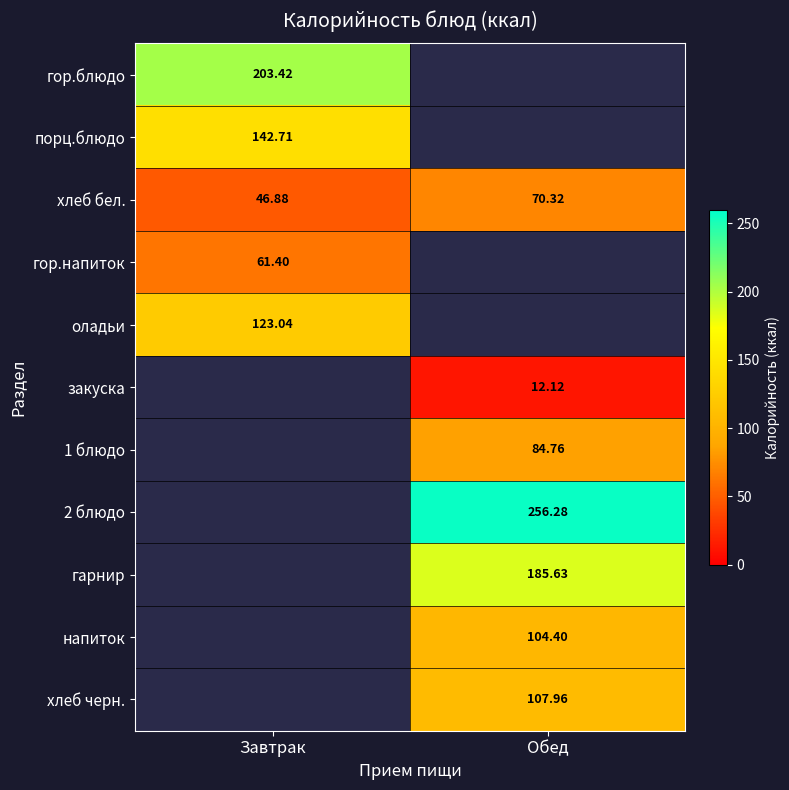

How many values in the хлеб бел. series exceed 70?

1